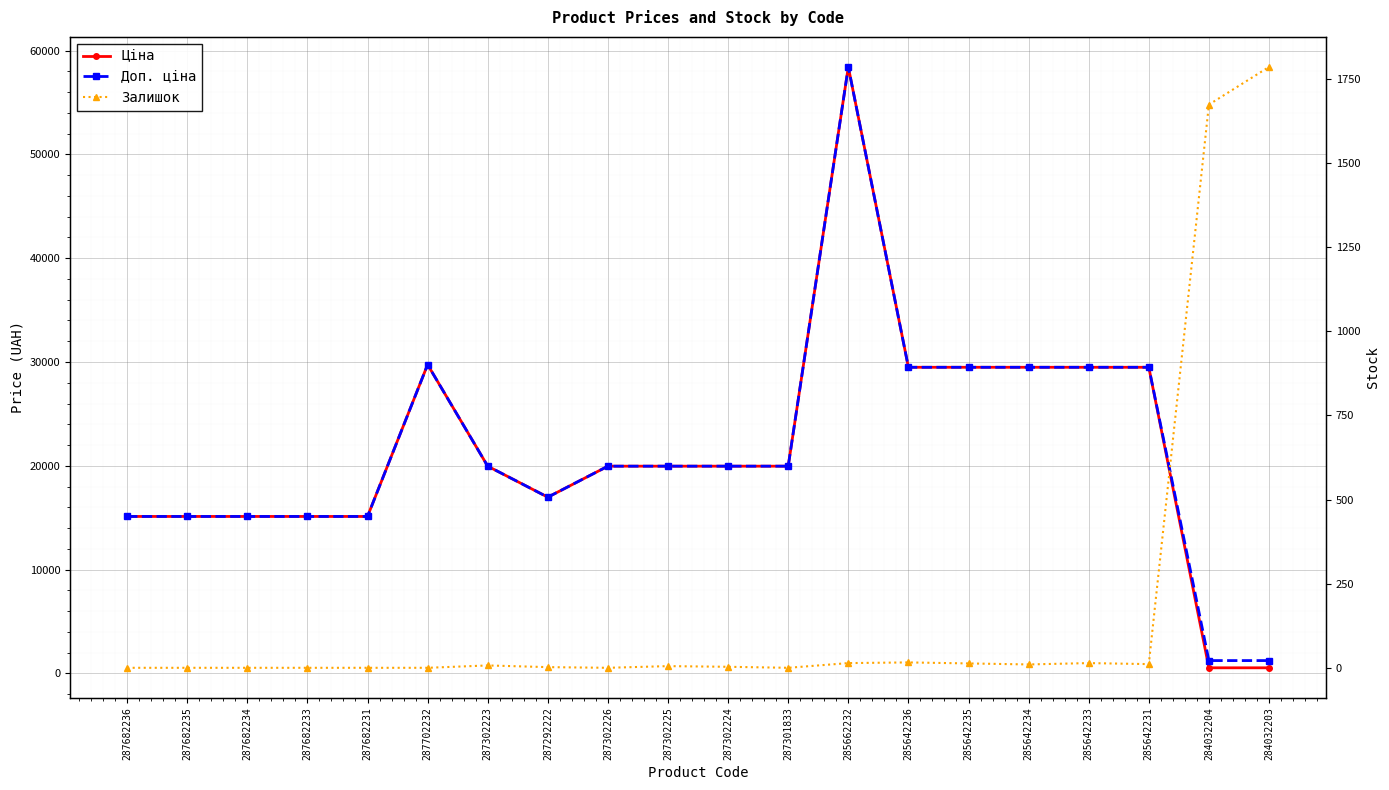

How many lines are shown in the chart?

3